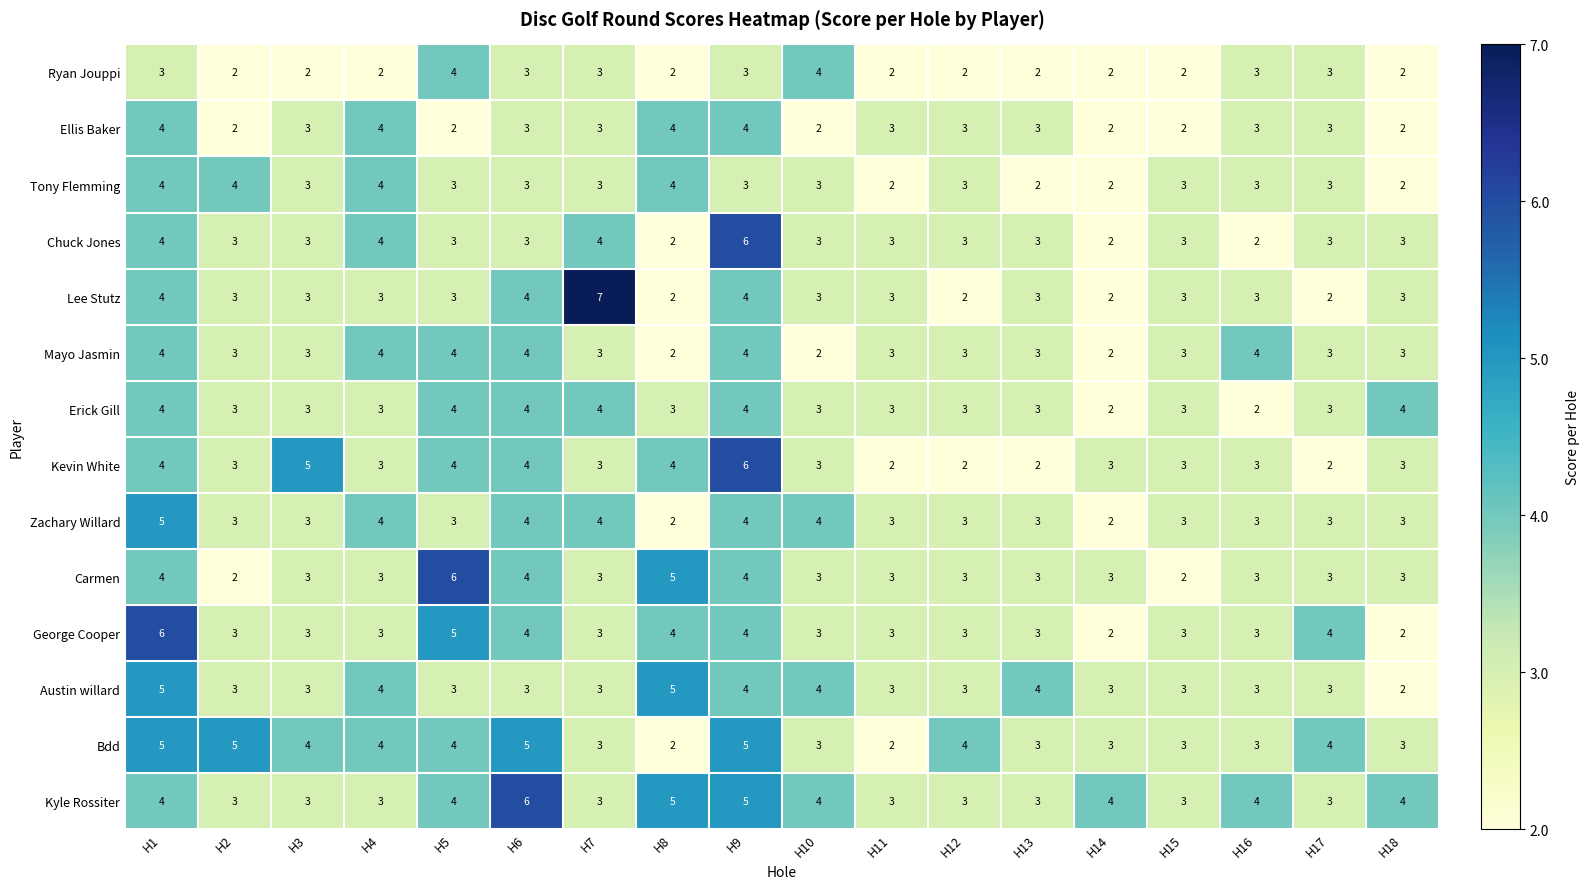

Which series has the largest total across all categories?

Kyle Rossiter